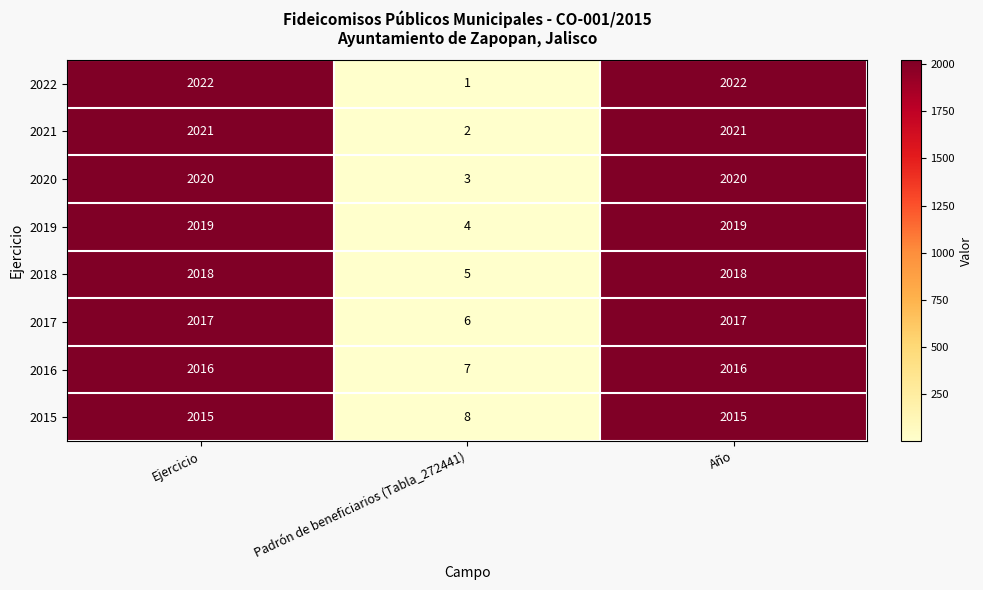

Which series has the largest total across all categories?

2022